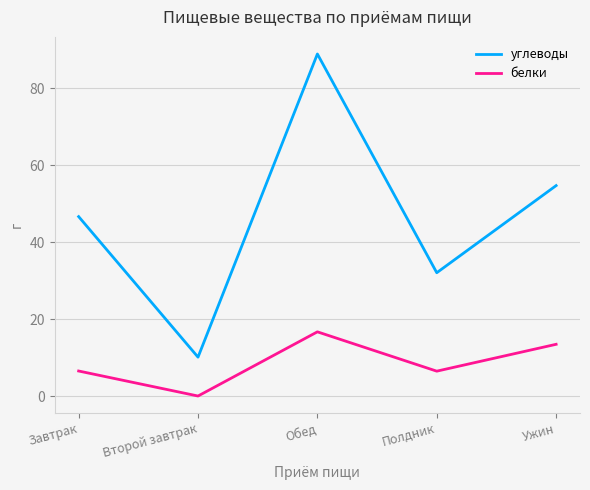

What is the sum of the белки values at Обед and Полдник?

23.1